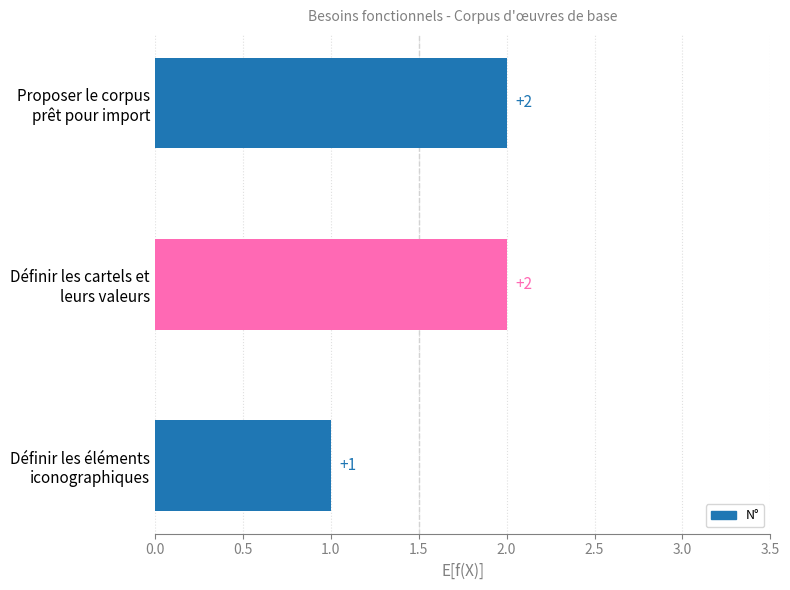

What is the sum of all values?

5